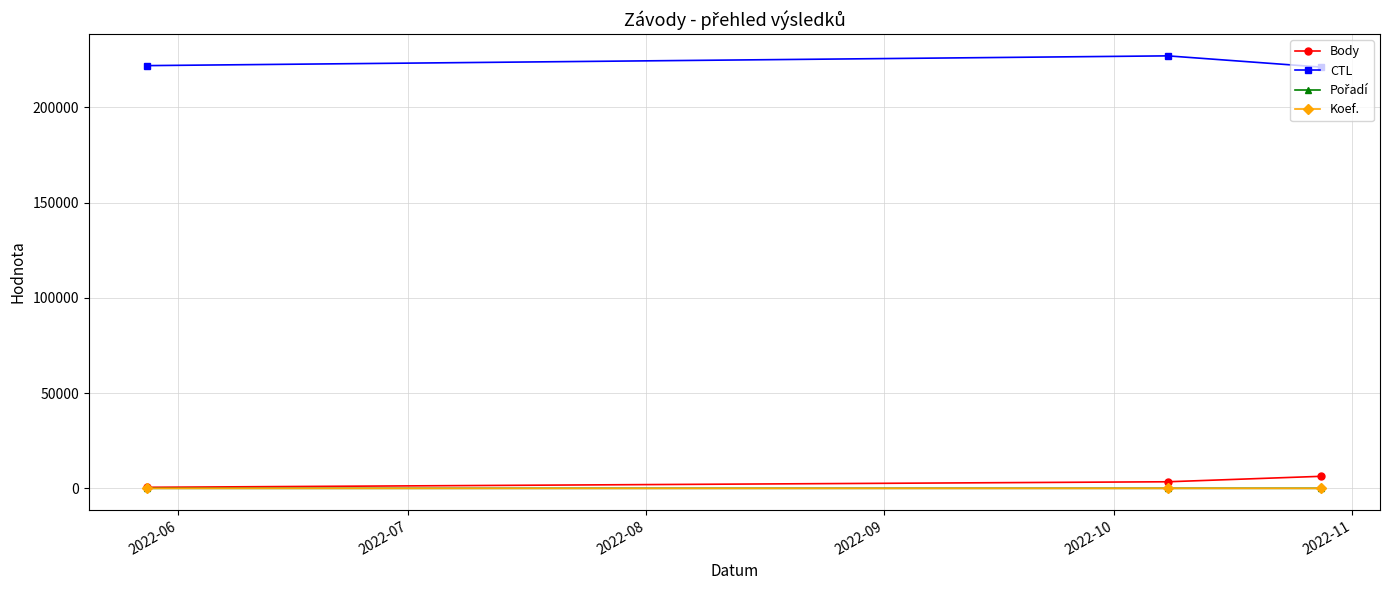

At how many categories does at least one series exceed 186959?

3